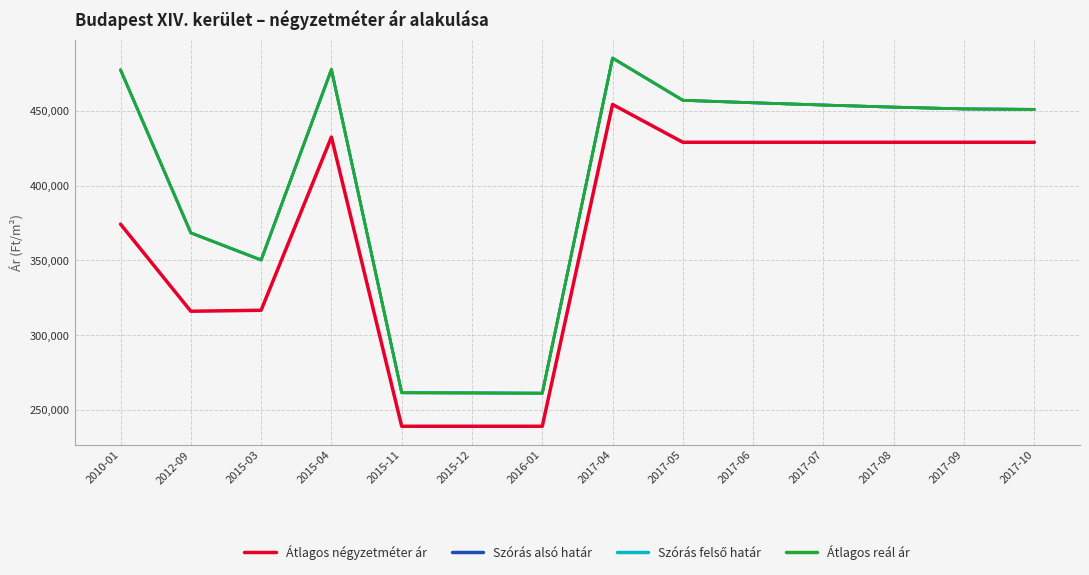

Which series has the largest range (max minus min)?

Szórás alsó határ